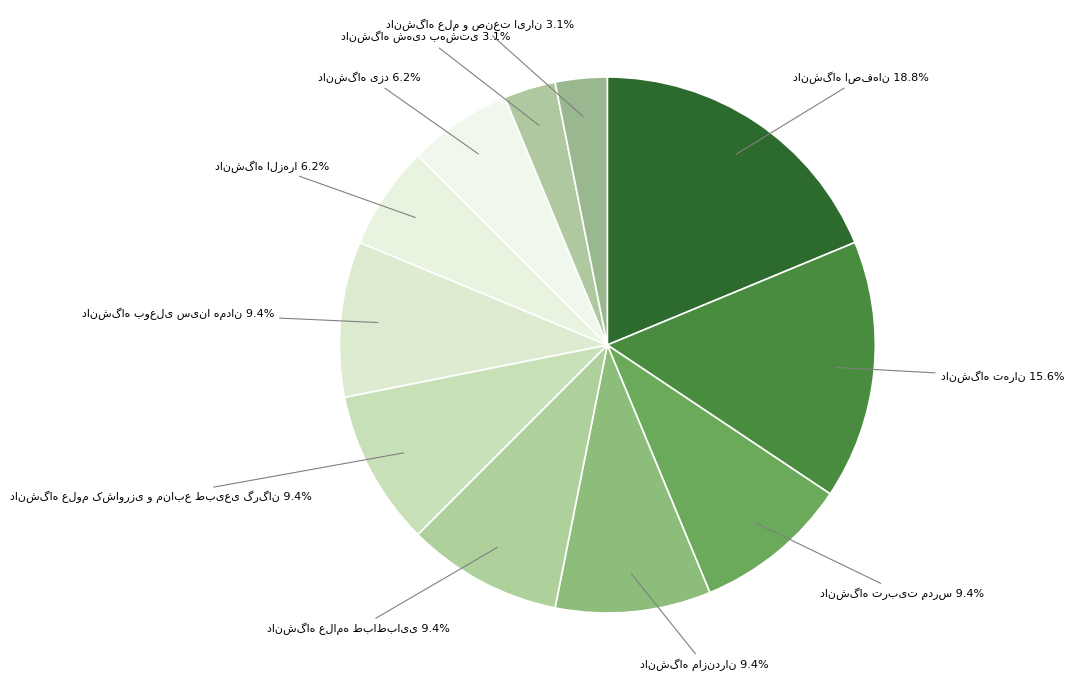

Is there a majority slice in this chart?

No